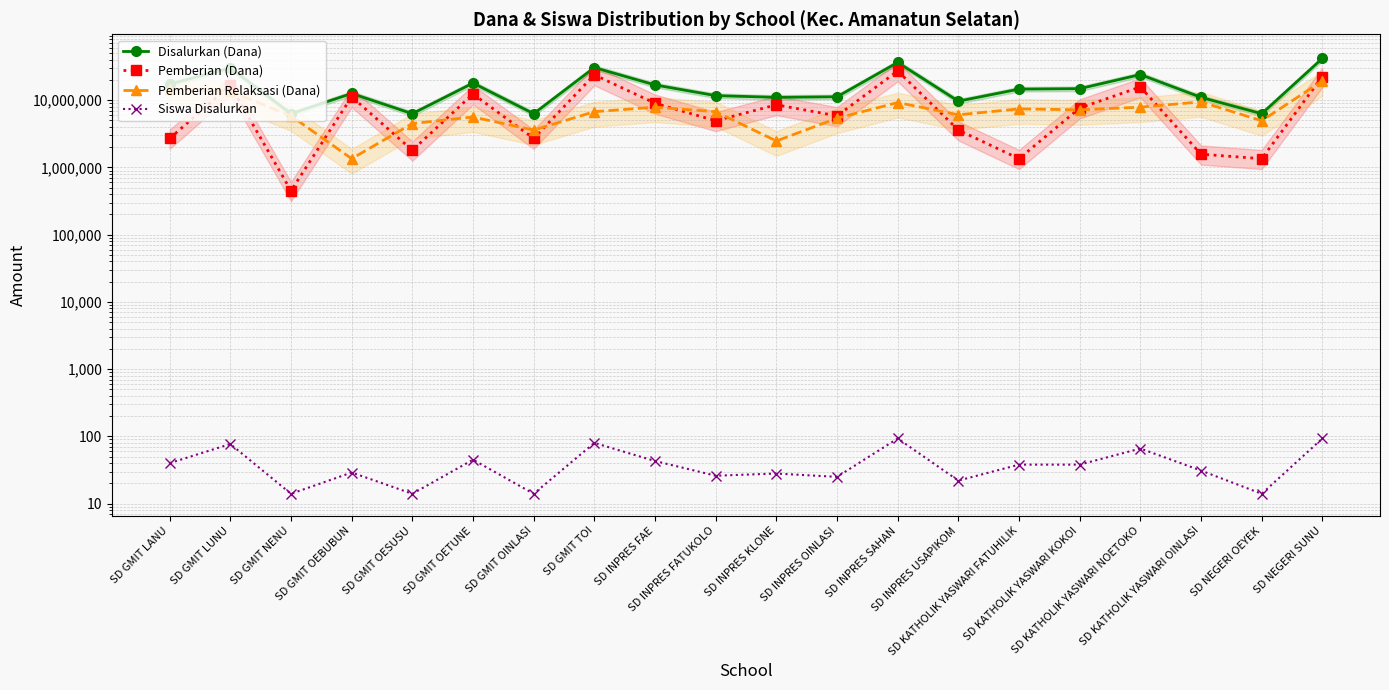

Reading left to right, transcribe all the data shown in this chart.

Disalurkan (Dana): 17325000	30150000	6300000	12600000	6300000	18000000	6300000	30600000	16875000	11700000	11025000	11250000	36450000	9675000	14625000	14850000	24075000	11025000	6300000	41850000
Pemberian (Dana): 2700000	16650000	450000	11250000	1800000	12375000	2700000	23850000	9000000	4950000	8550000	5850000	27225000	3600000	1350000	7650000	15750000	1575000	1350000	22500000
Pemberian Relaksasi (Dana): 14625000	13500000	5850000	1350000	4500000	5625000	3600000	6750000	7875000	6750000	2475000	5400000	9225000	6075000	7425000	7200000	7875000	9450000	4950000	19350000
Siswa Disalurkan: 40	77	14	29	14	45	14	80	43	26	28	25	93	22	38	38	66	31	14	93